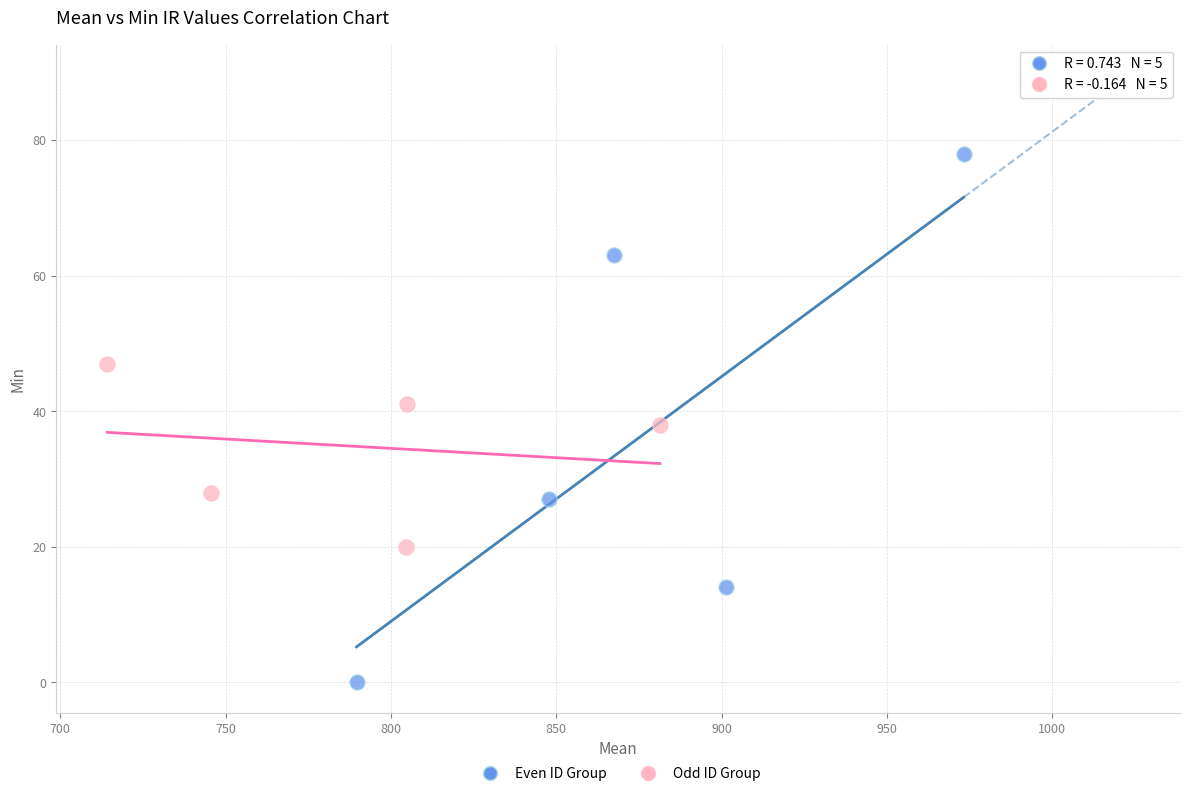

Which series contains the highest Y value?

Even ID Group